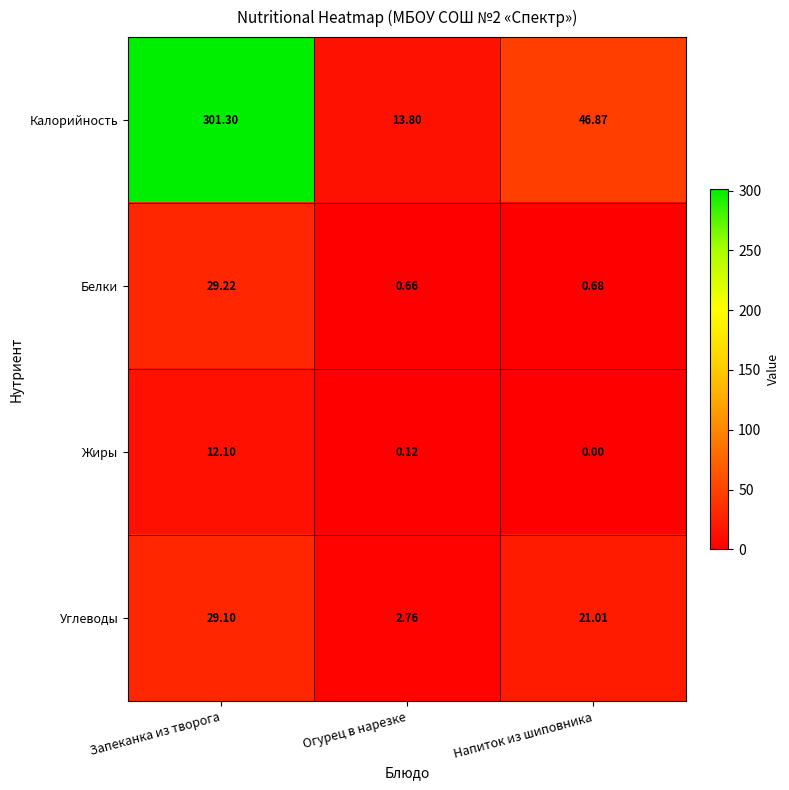

Which series has the largest total across all categories?

Калорийность